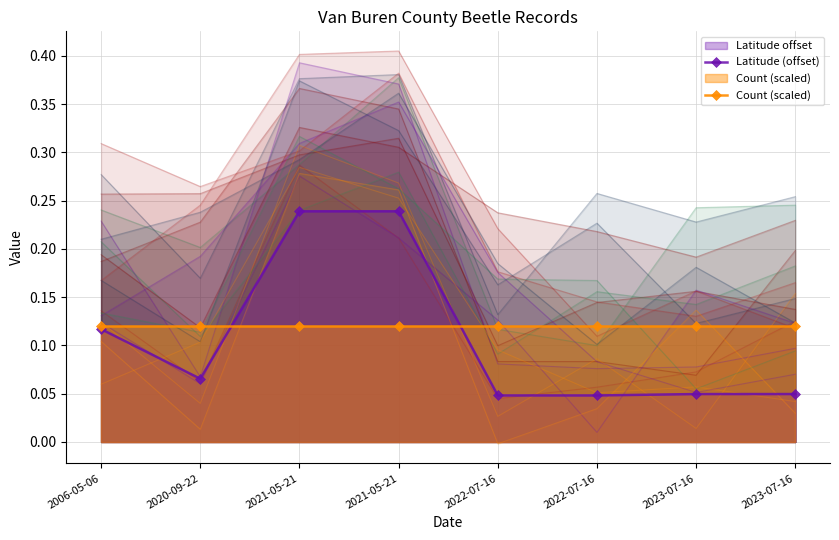

Rank the series at 2023-07-16 from lowest to highest value.

Latitude (offset), Count (scaled)